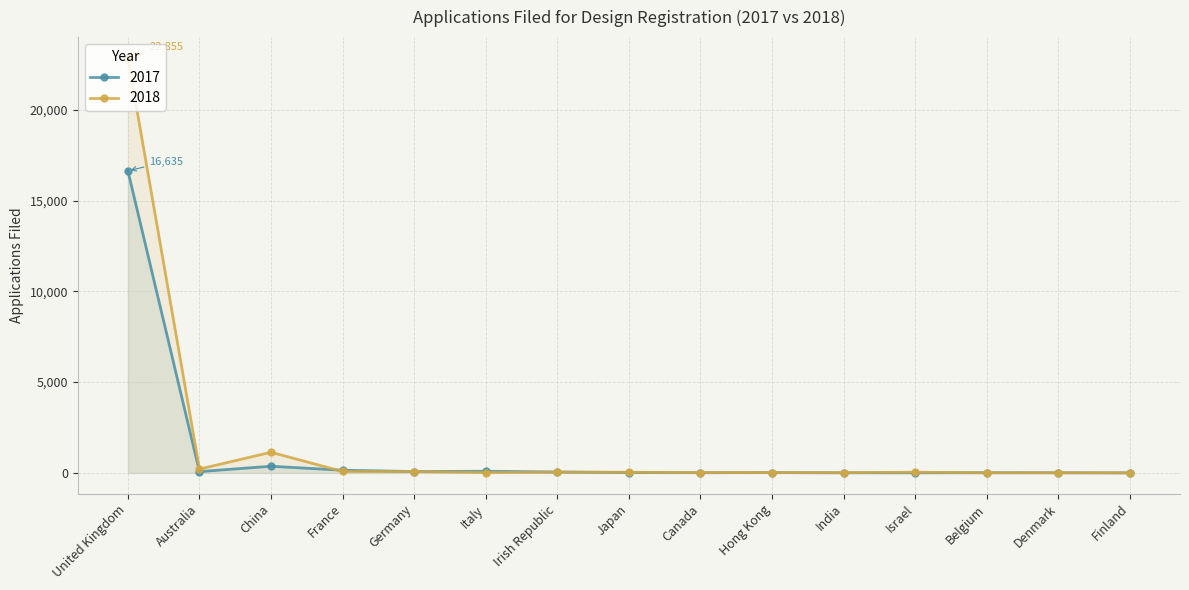

In 2017, how many points are higher than both neighbors (excluding endpoints)?

4